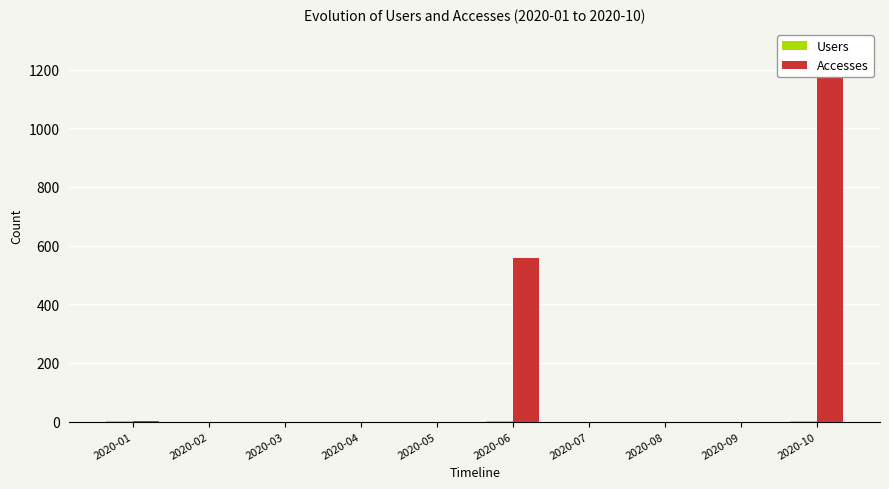

Reading left to right, what are all the values shown in this chart?

Users: 2020-01=1	2020-02=0	2020-03=0	2020-04=0	2020-05=0	2020-06=3	2020-07=0	2020-08=0	2020-09=0	2020-10=2
Accesses: 2020-01=1	2020-02=0	2020-03=0	2020-04=0	2020-05=0	2020-06=559	2020-07=0	2020-08=0	2020-09=0	2020-10=1275